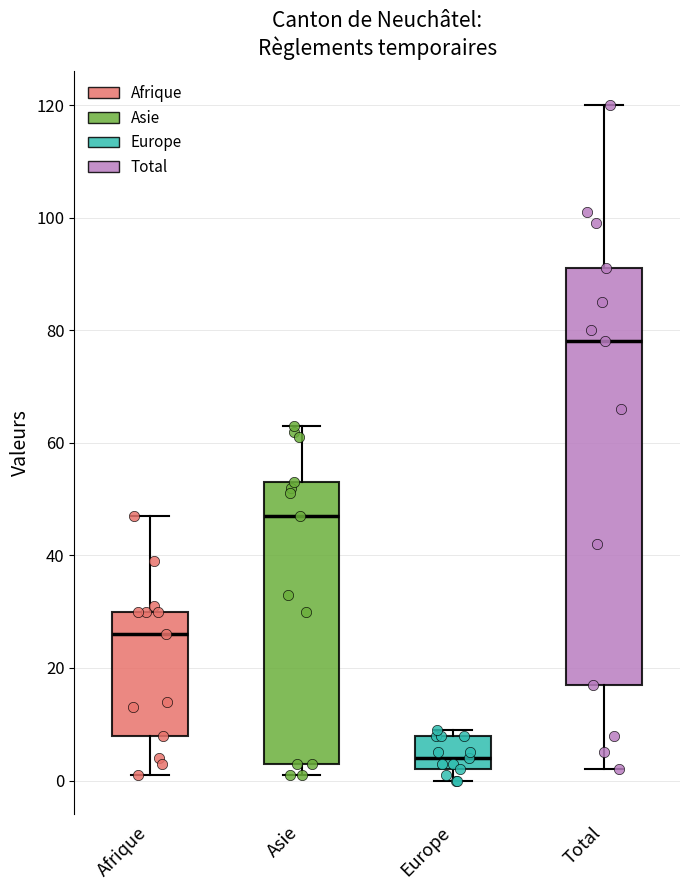

Which box has the highest median line?

Total